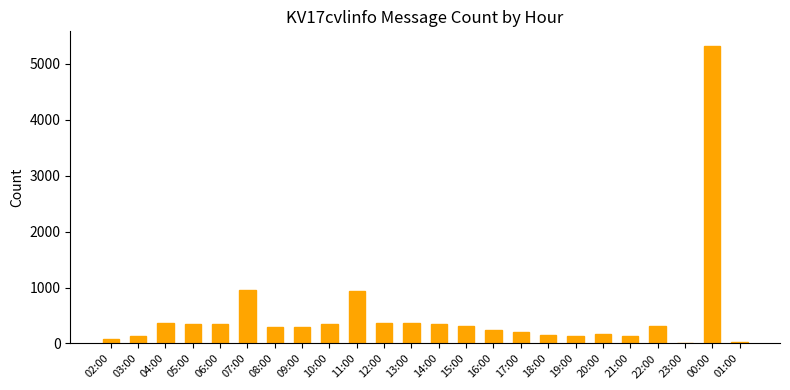

What is the change in value from 16:00 to 19:00?

-112